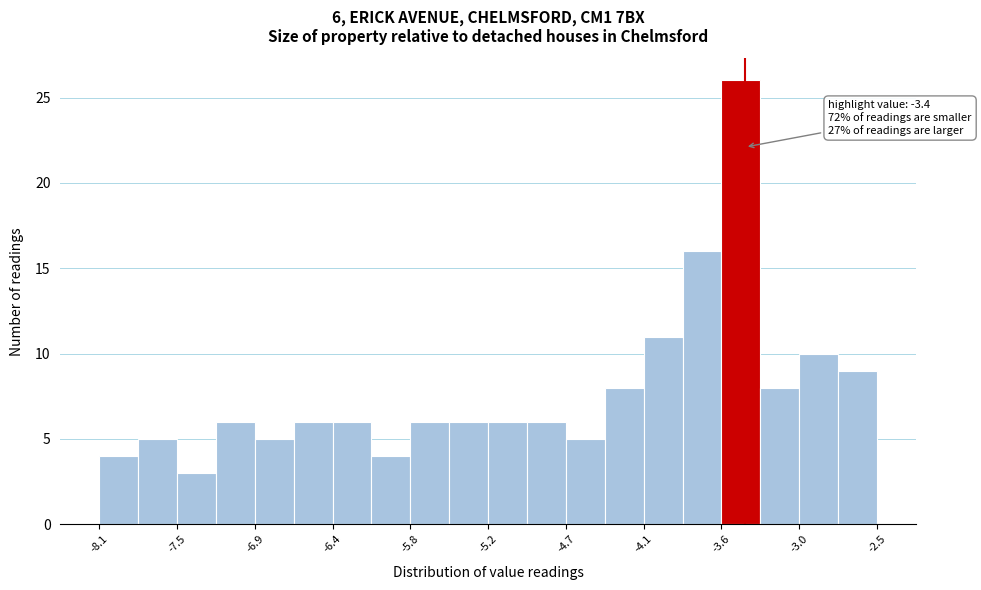

Around what value on the x-axis is the tallest bar? Give the approximate position of its centre, as read against the axis.

-3.4